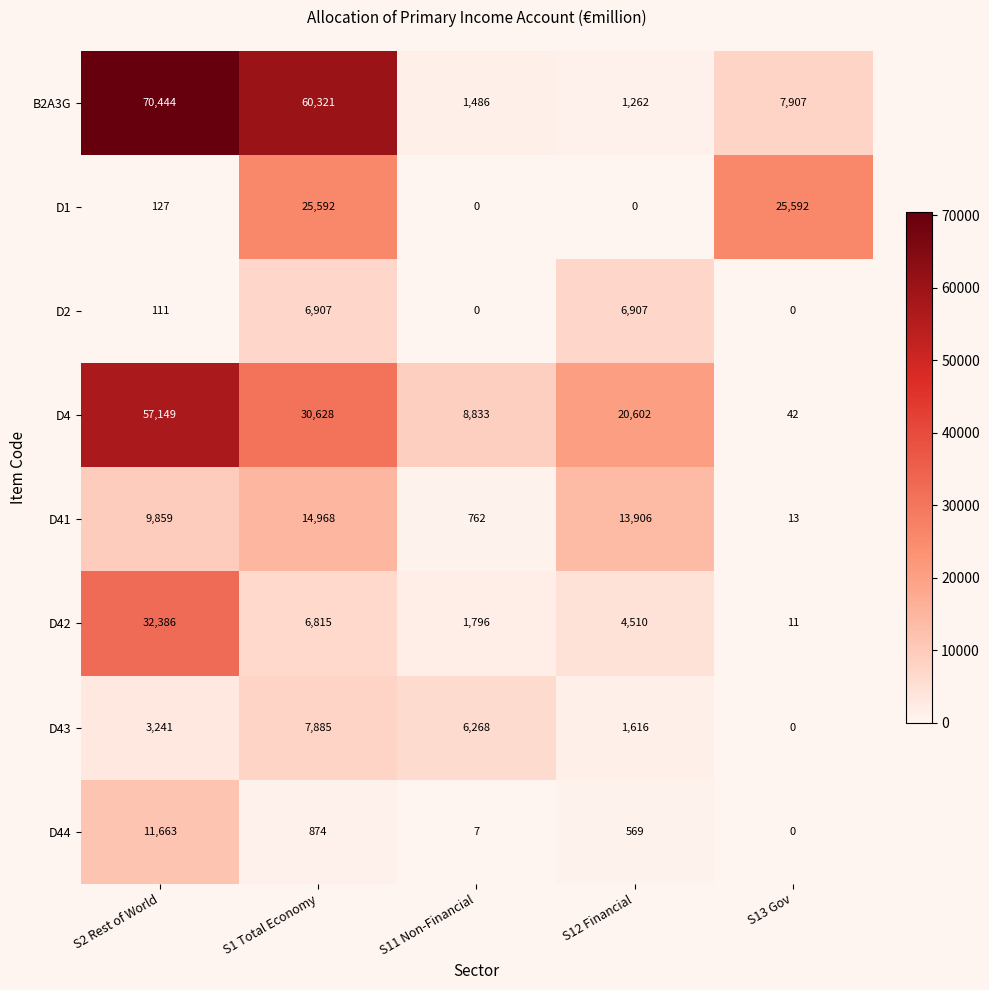

Which series changed the most between S1 Total Economy and S12 Financial?

B2A3G